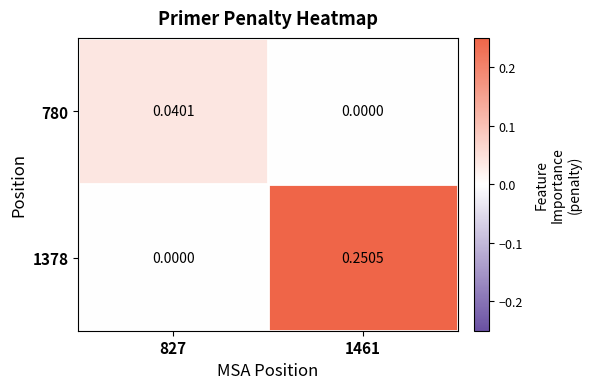

Is the value of 1378 at 1461 greater than the value of 780 at 1461?

Yes